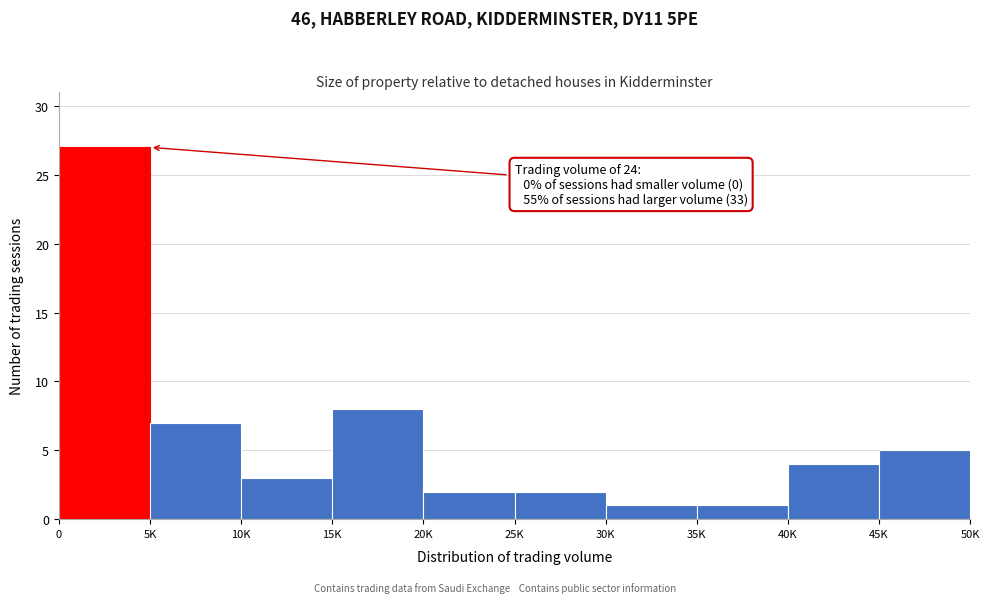

Reading left to right, transcribe all the data shown in this chart.

0=27	5K=7	10K=3	15K=8	20K=2	25K=2	30K=1	35K=1	40K=4	45K=5